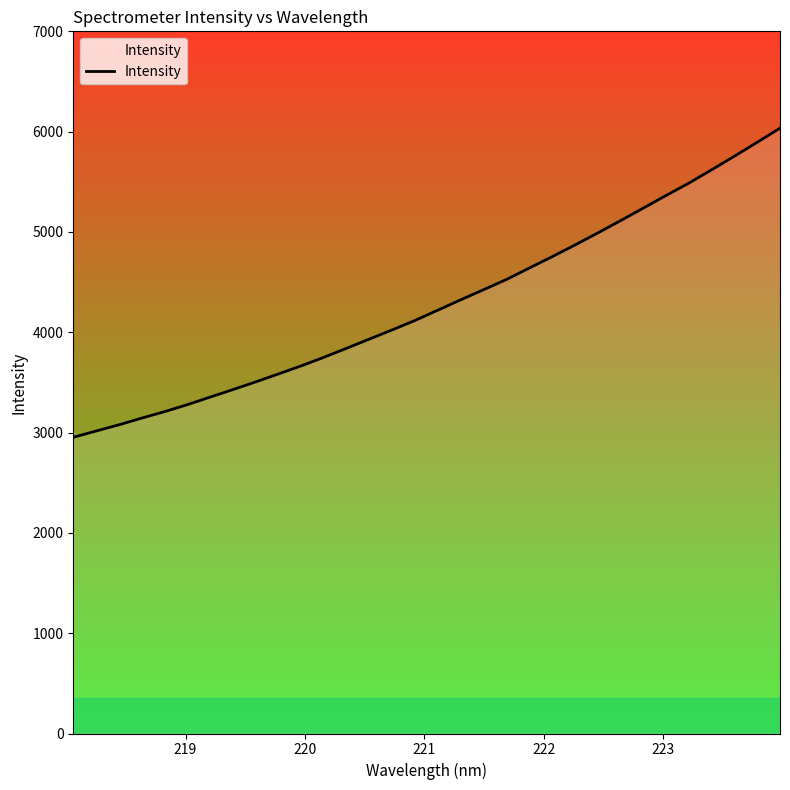

How many values exceed 4222?

16